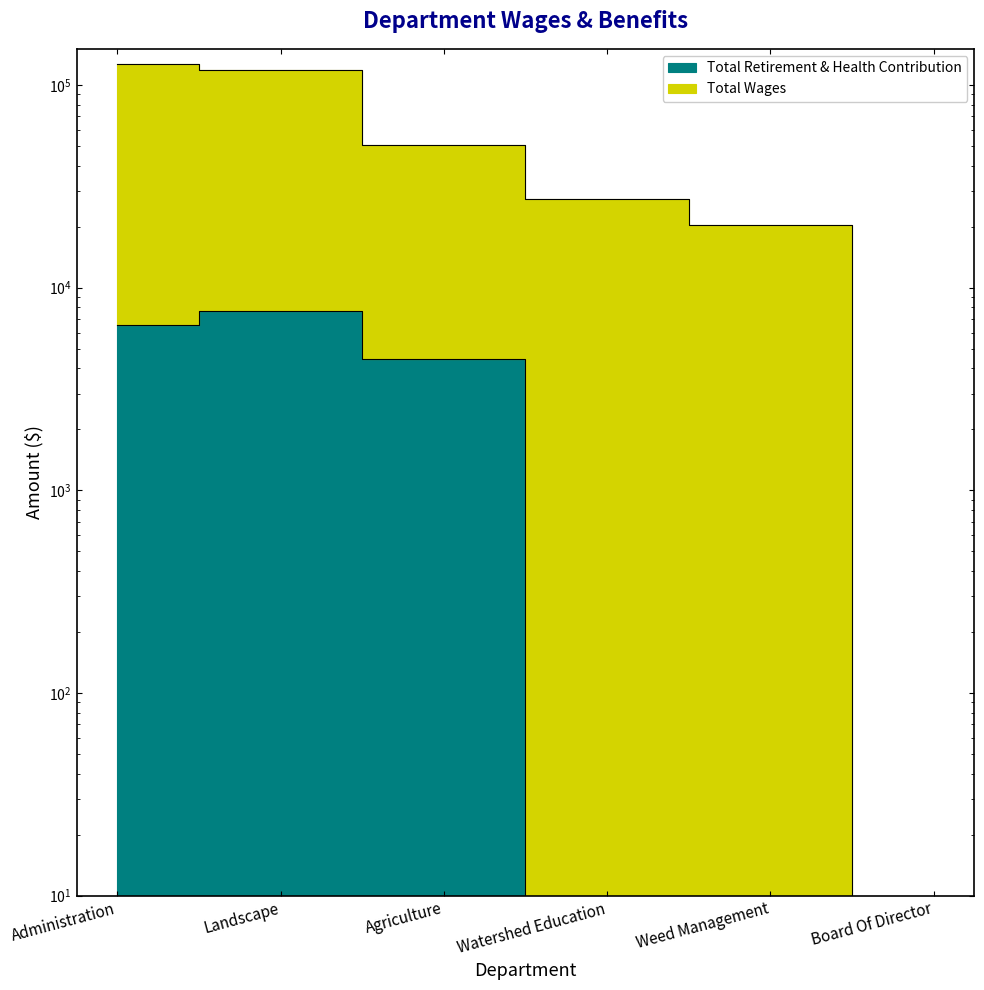

What are all the series names shown in the legend?

Total Wages, Total Retirement & Health Contribution